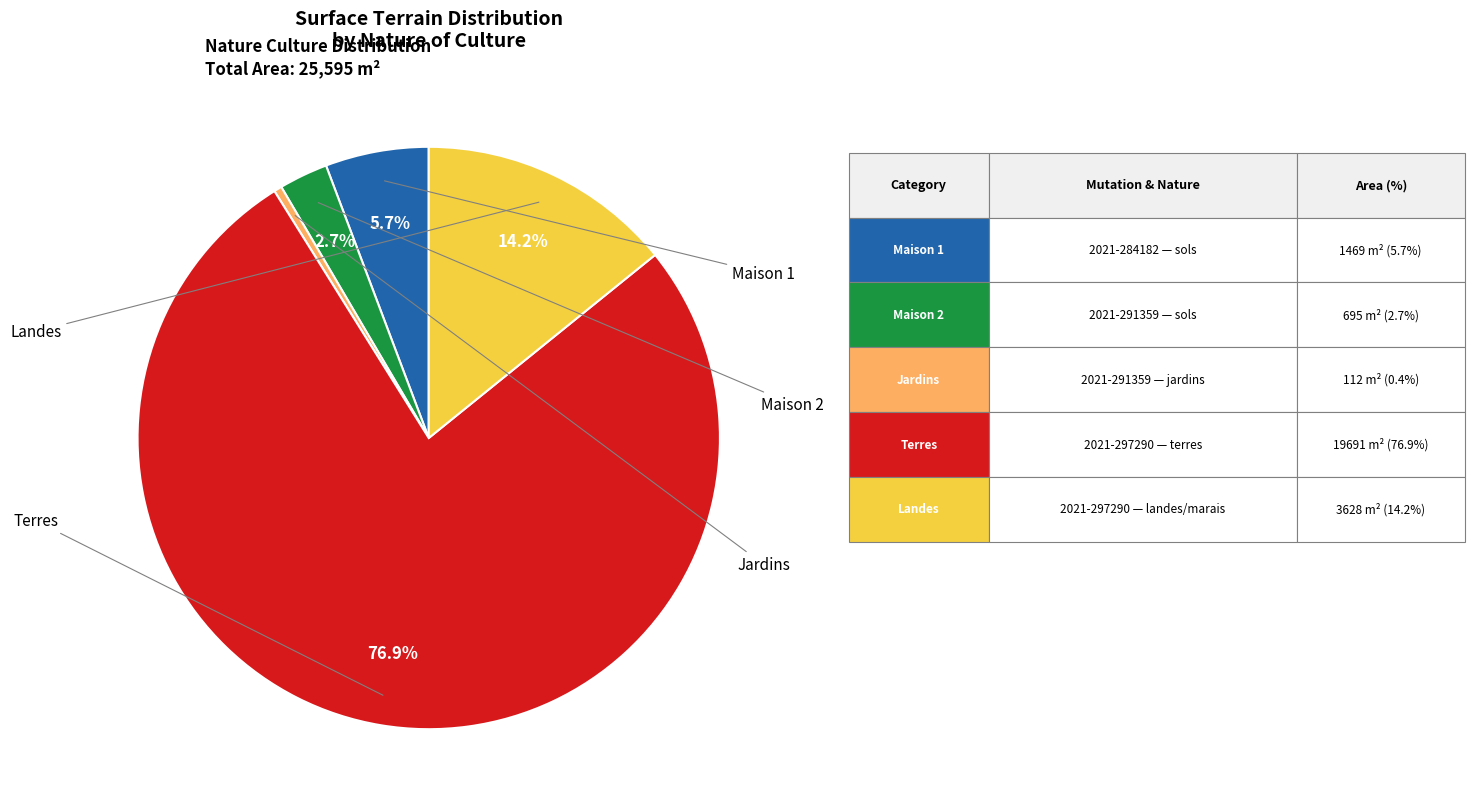

Is there a majority slice in this chart?

Yes